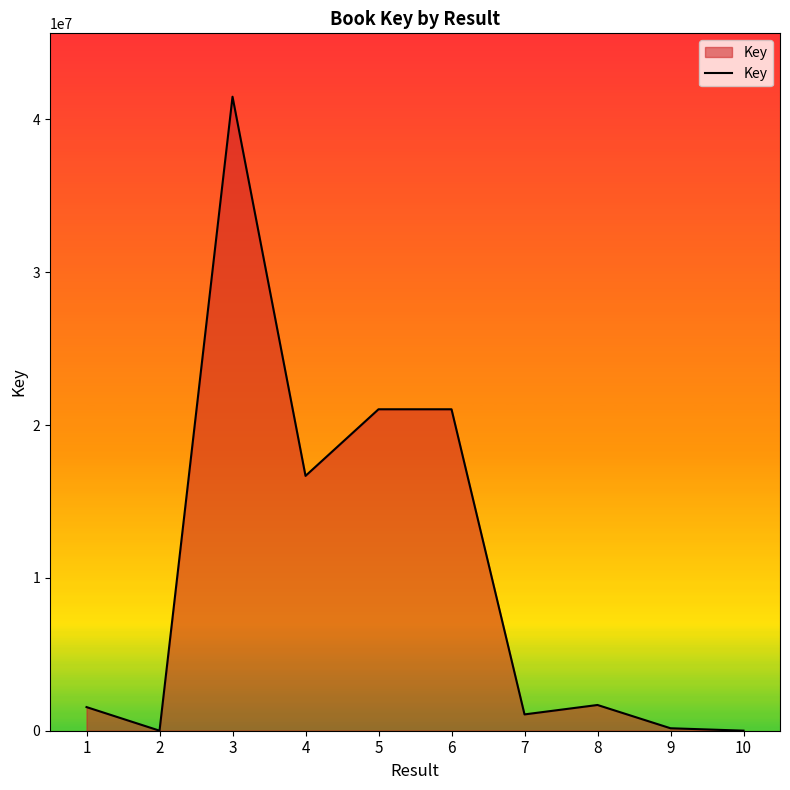

Is it true that the value at 6 is 21034131?

True